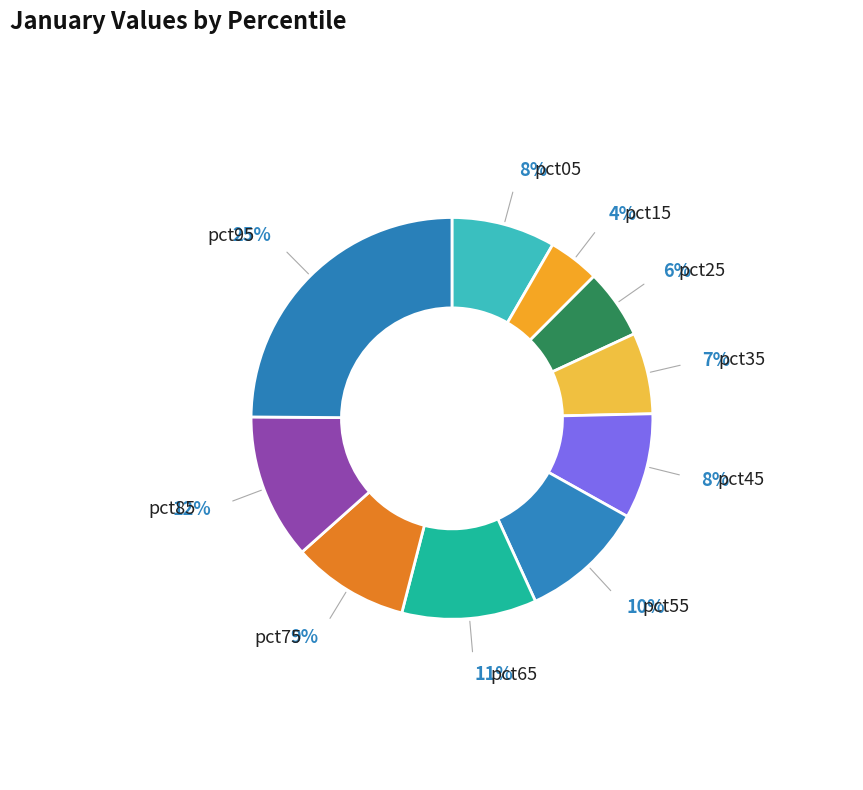

What percentage is the pct15 slice, to the nearest percent?

4%